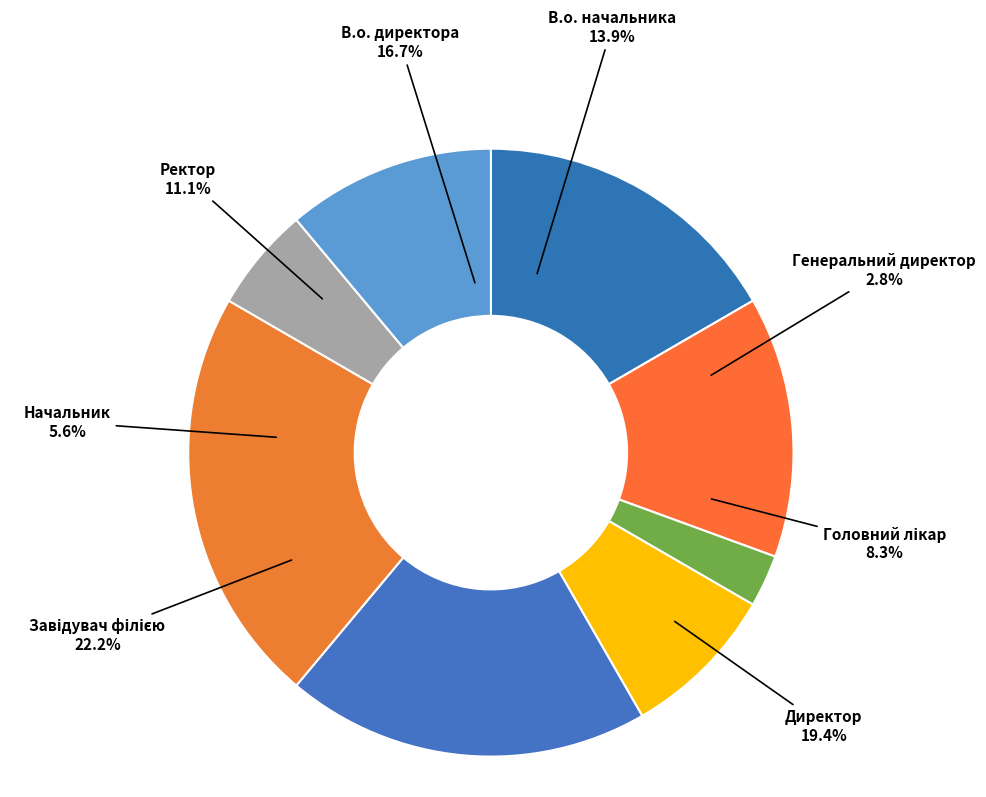

Which category has the smallest portion of the pie?

Генеральний директор